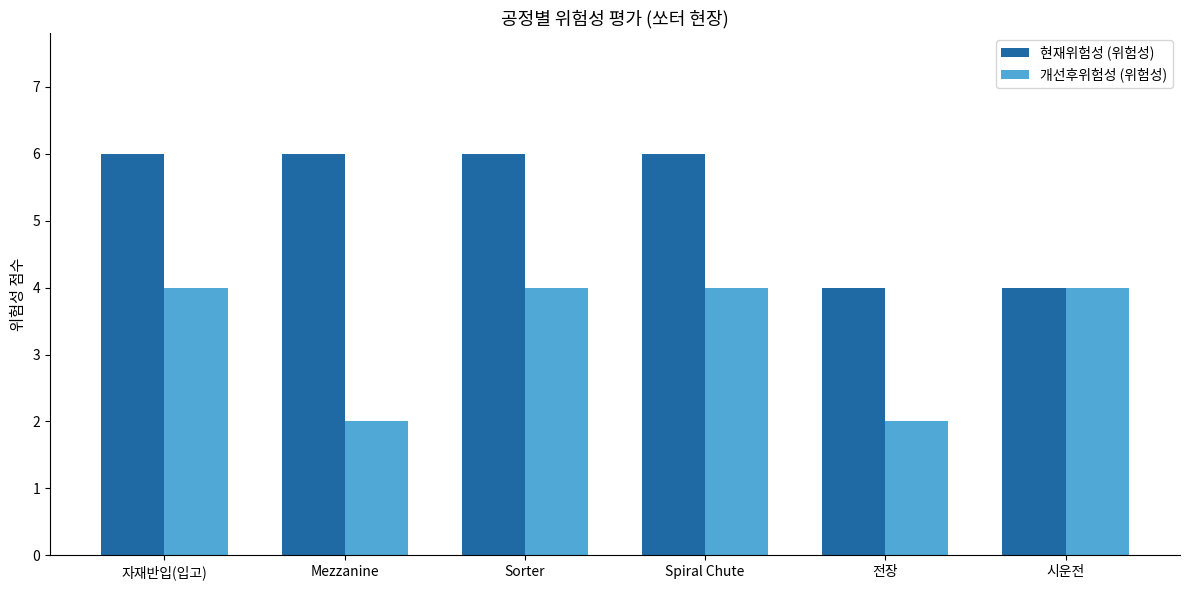

What value does the 현재위험성 (위험성) series have at Spiral Chute?

6